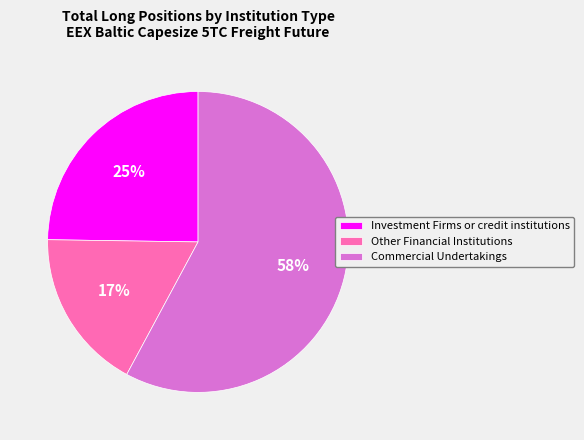

What is the ratio of the value at Other Financial Institutions to the value at Investment Firms or credit institutions?

0.7